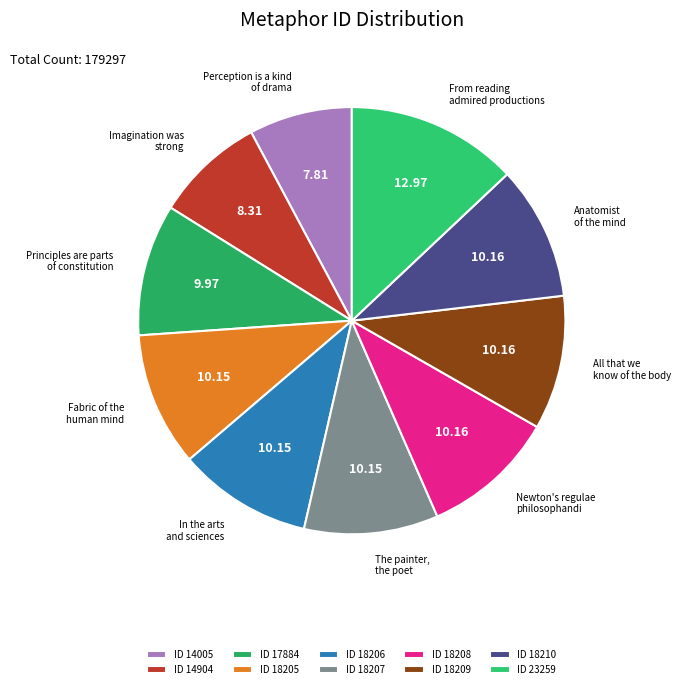

To the nearest percent, what is the average slice percentage?

10%